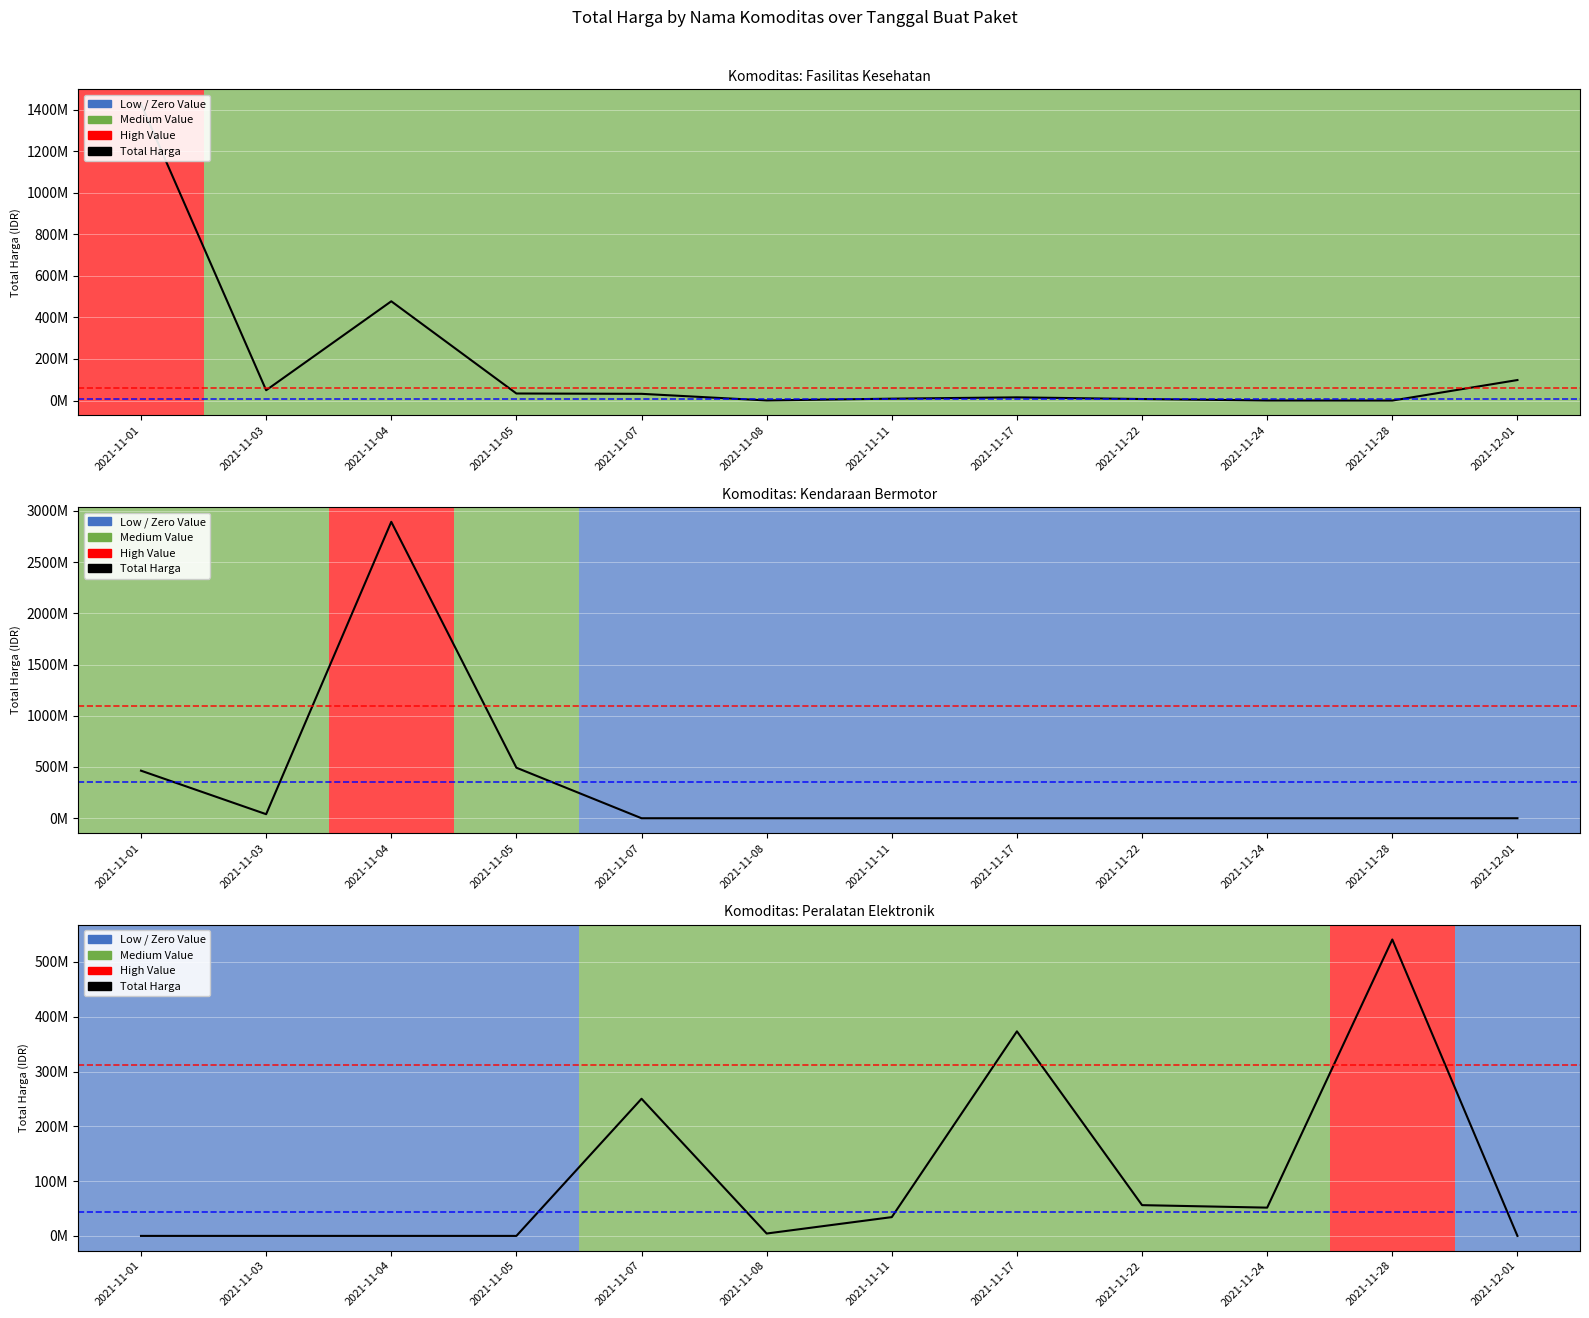

List the labels in order of value, smallest first.

2021-11-01, 2021-11-03, 2021-11-04, 2021-11-05, 2021-12-01, 2021-11-08, 2021-11-11, 2021-11-24, 2021-11-22, 2021-11-07, 2021-11-17, 2021-11-28